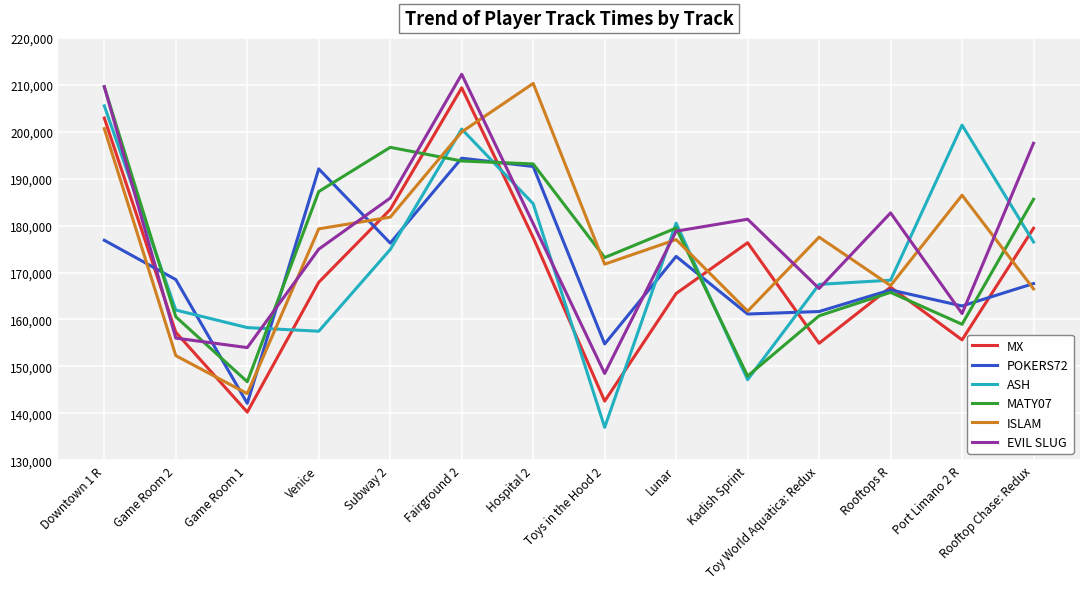

Which series changed the most between Game Room 1 and Hospital 2?

ISLAM